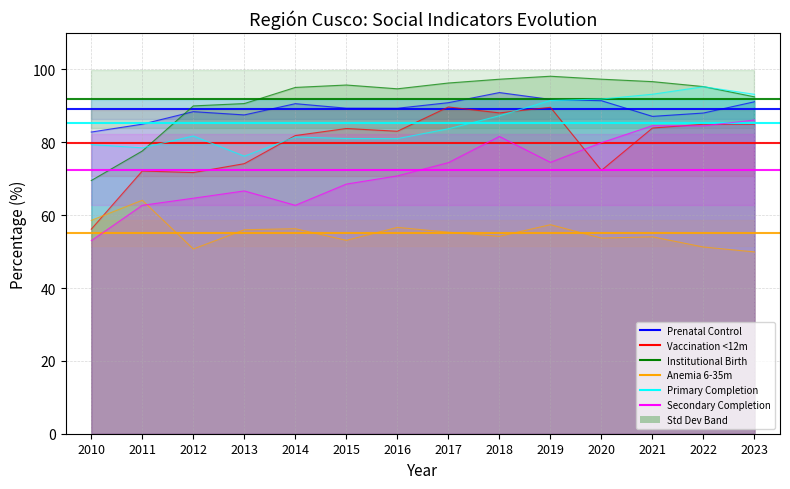

Between 2011 and 2013, which series saw the biggest shift?

Institutional Birth (%)